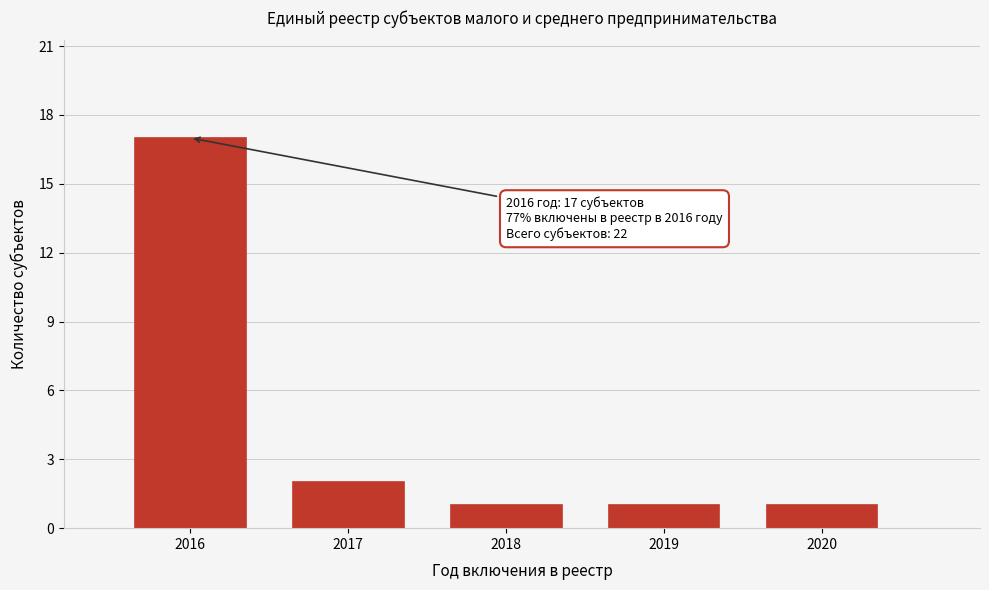

Reading right to left, transcribe all the data shown in this chart.

1	1	1	2	17